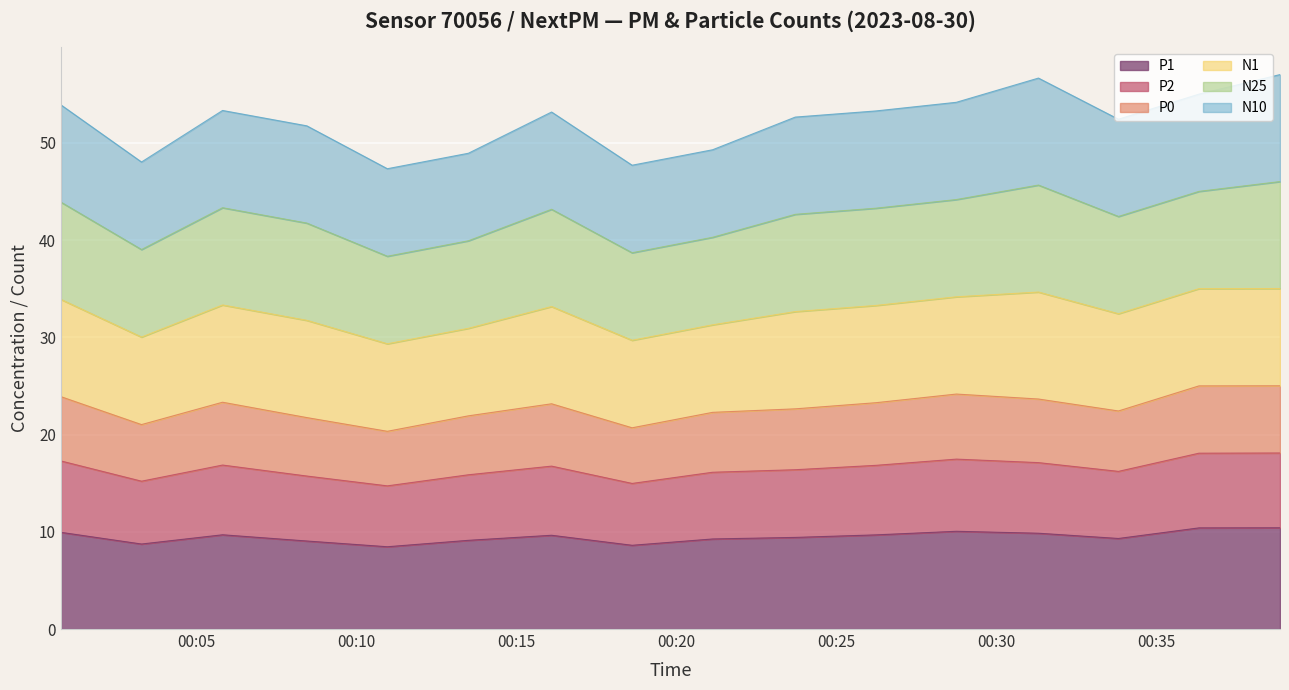

What is the difference between the second highest and minimum values in the P1 series?

1.9